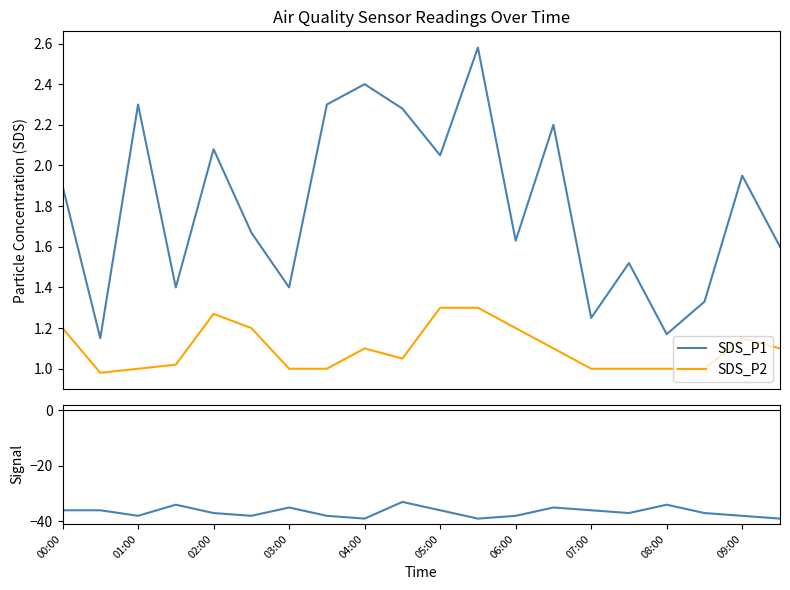

Rank the series by their maximum value, from lowest to highest.

Signal, SDS_P2, SDS_P1